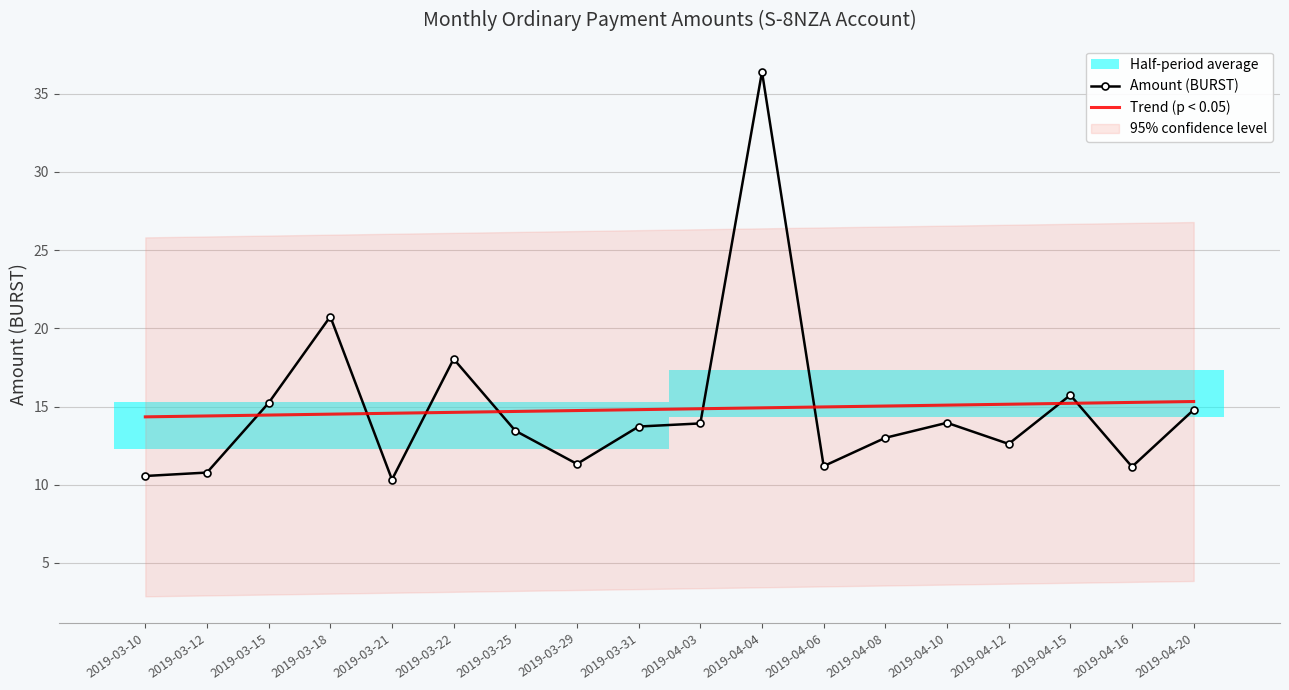

What is the maximum value for Trend (p < 0.05)?

15.3